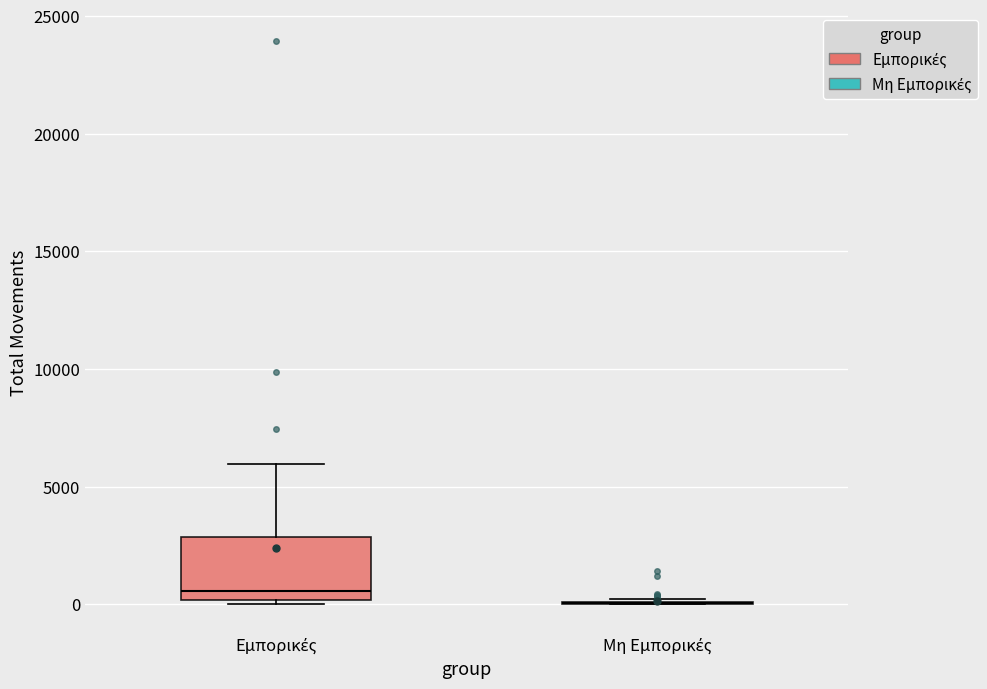

Where is the upper edge of the box for Εμπορικές on the y-axis? The values are not printed on the chart, so give them approximately, as read against the axis.

3000